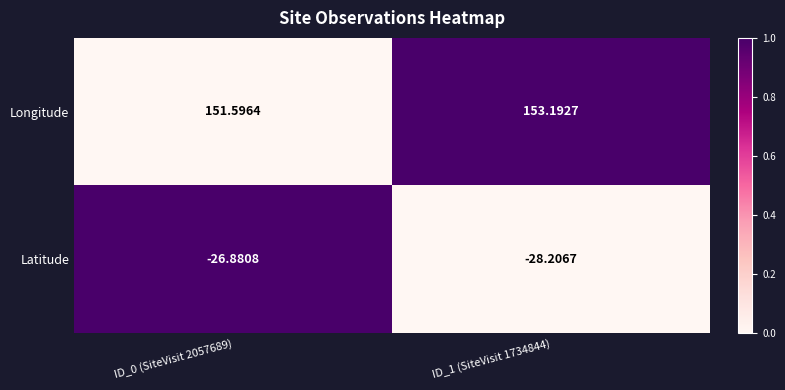

Is the value of Latitude at ID_1 (SiteVisit 1734844) greater than the value of Longitude at ID_1 (SiteVisit 1734844)?

No